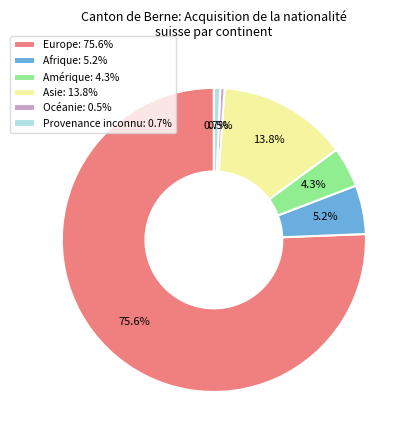

Between Afrique and Asie, which is larger?

Asie